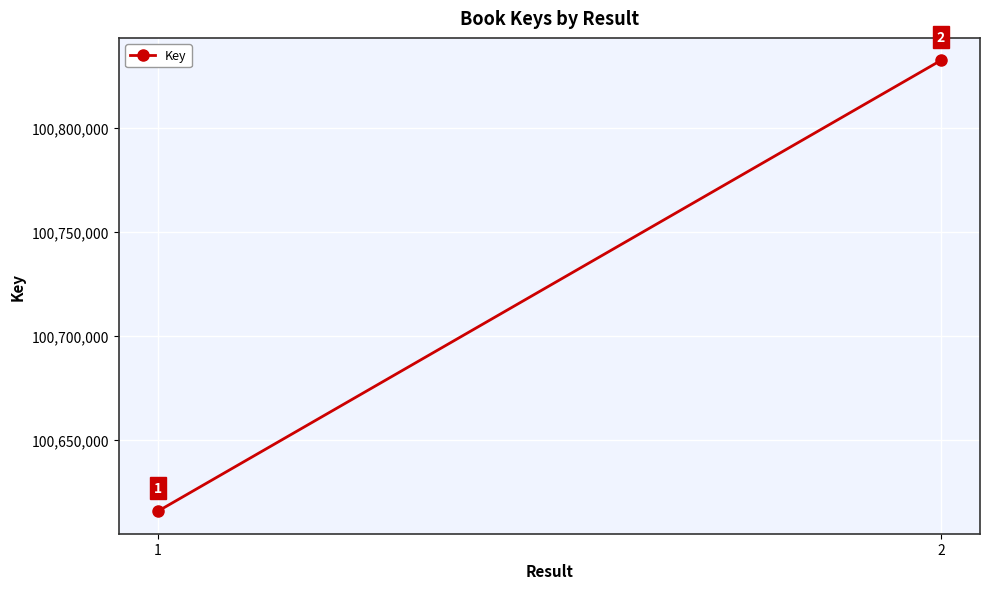

True or false: the data shows 163412608 at 2.

False